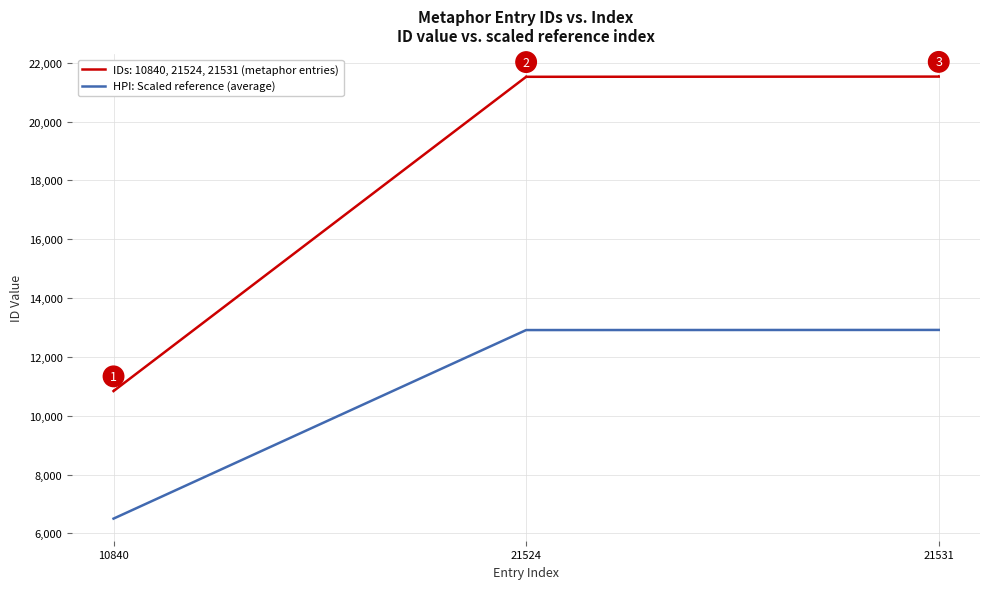

The value of HPI: Scaled reference (average) at 21531 is 12918.6. True or false?

True